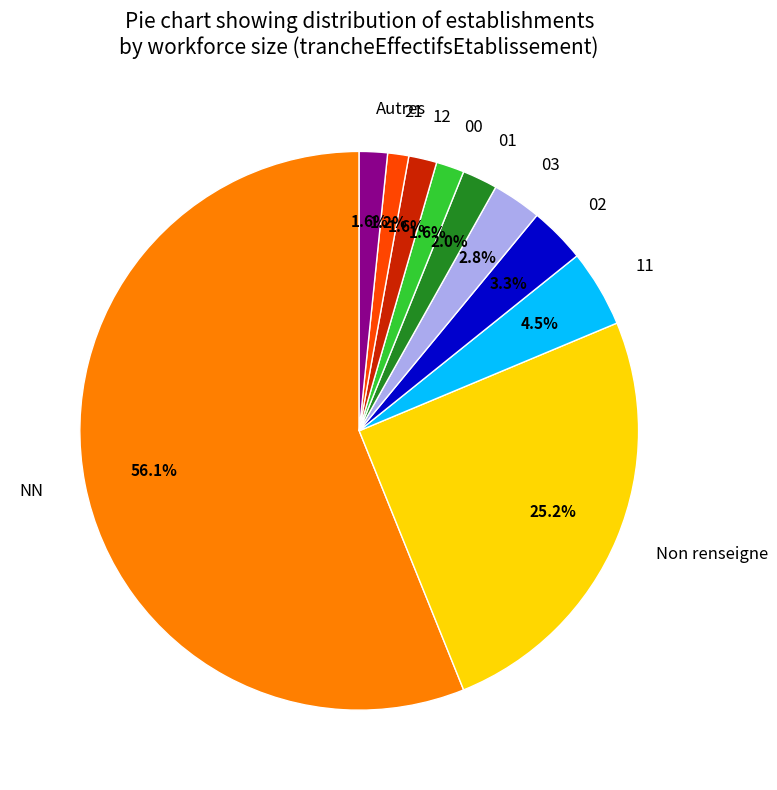

Is the sum of 11 and Autres greater than half?

No